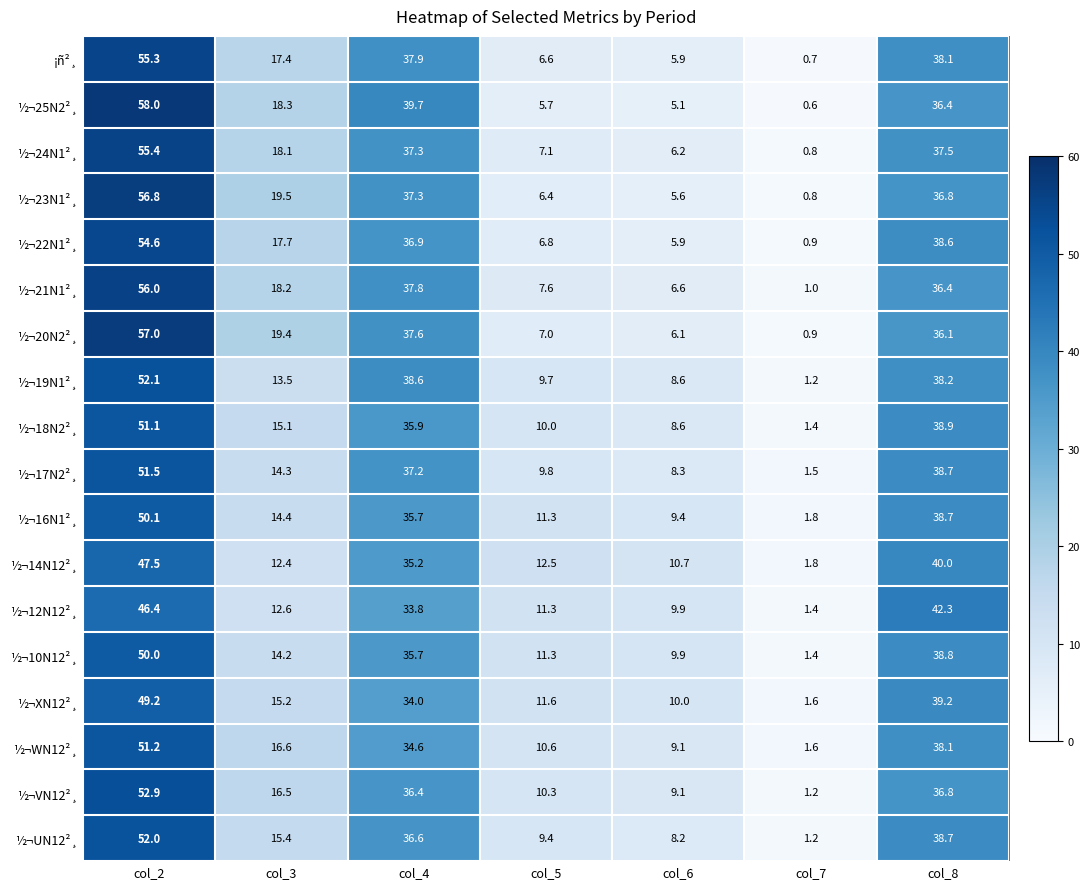

Which series changed the most between col_4 and col_7?

½¬25N2²¸